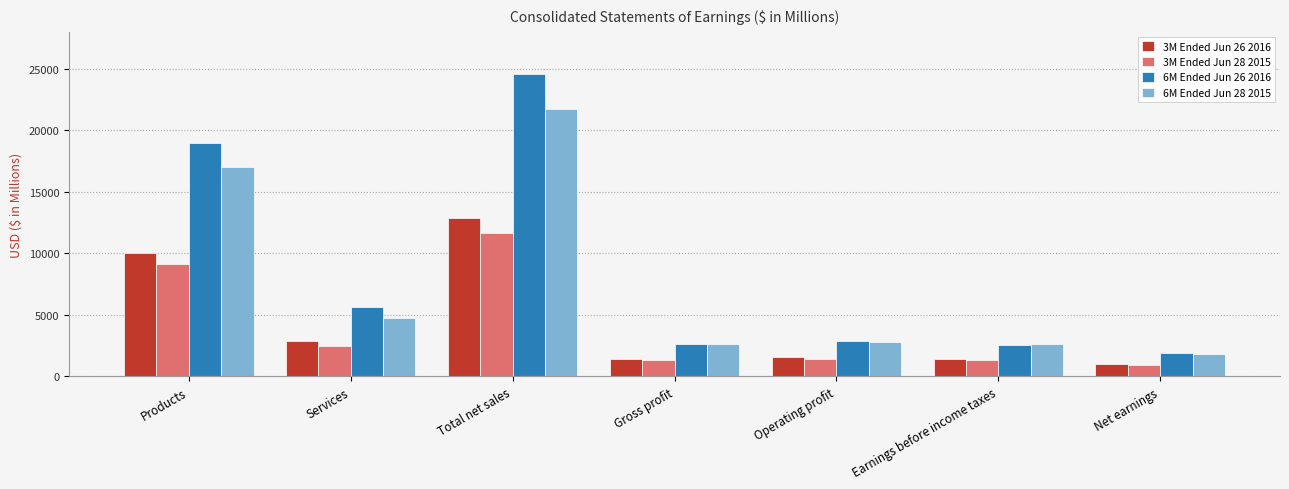

Is the value of 6M Ended Jun 26 2016 at Total net sales greater than the value of 3M Ended Jun 28 2015 at Gross profit?

Yes